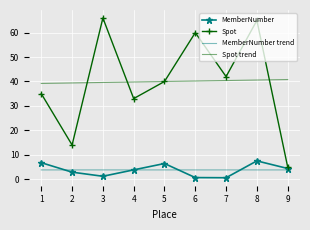

What is the minimum value shown in the chart?

0.6